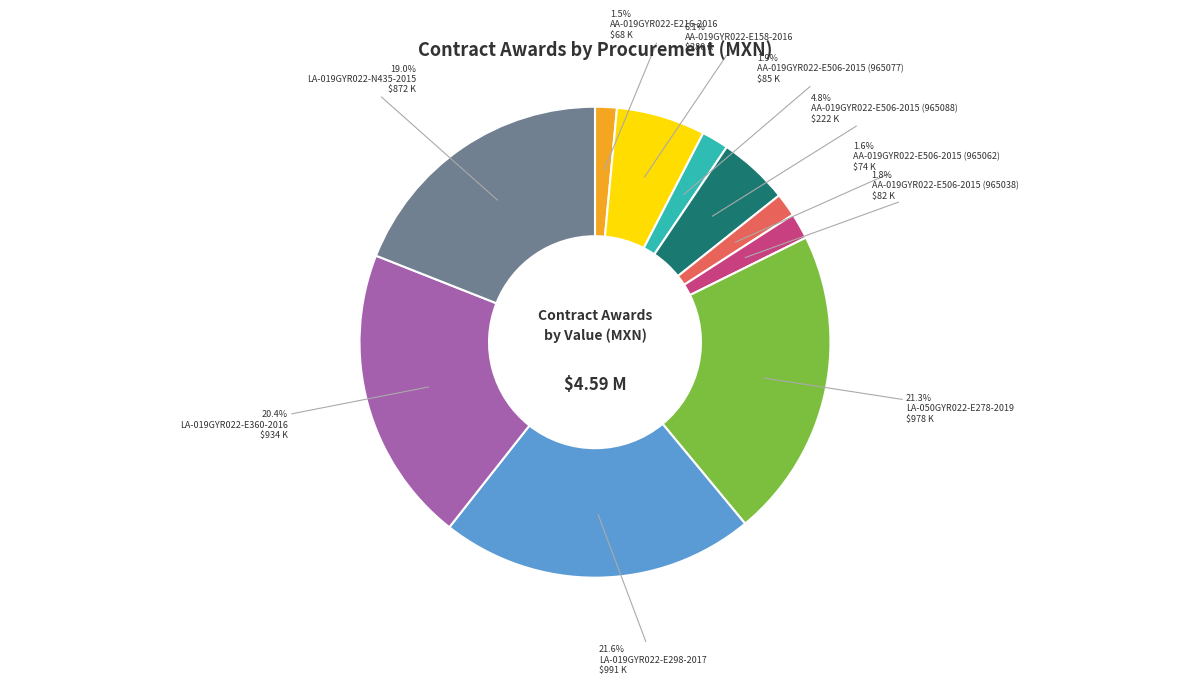

Count the number of slices in the pie.

10